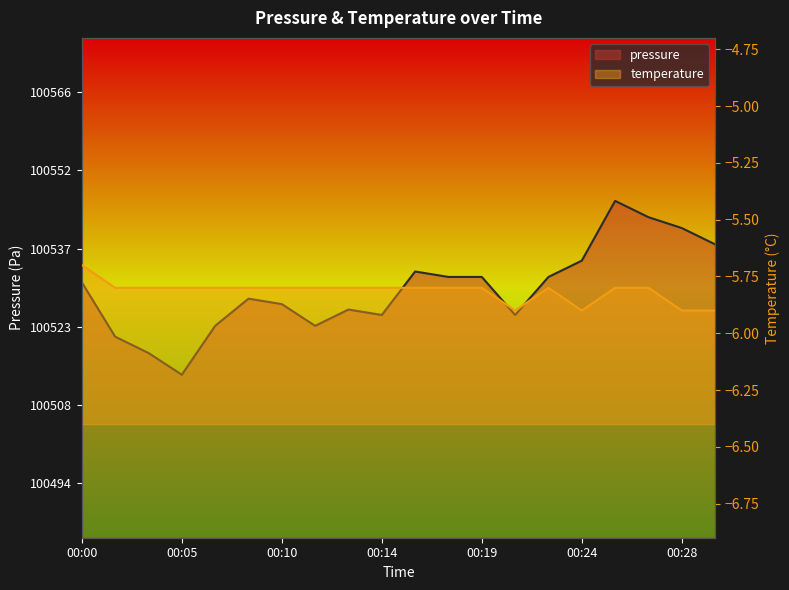

Is the value of pressure at 00:08 greater than the value of temperature at 00:22?

Yes